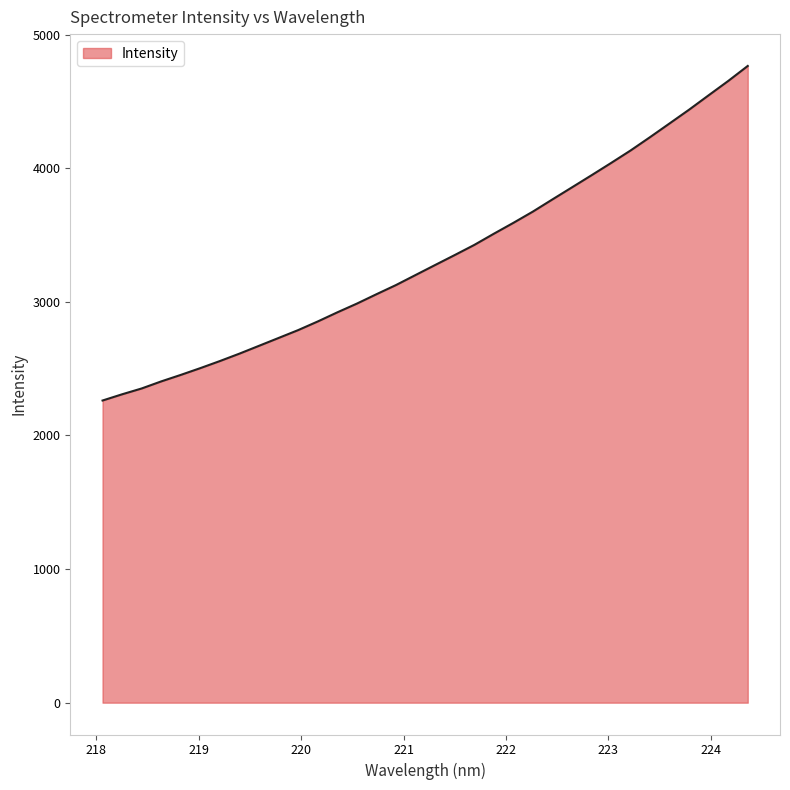

What is the smallest value displayed?

2261.3